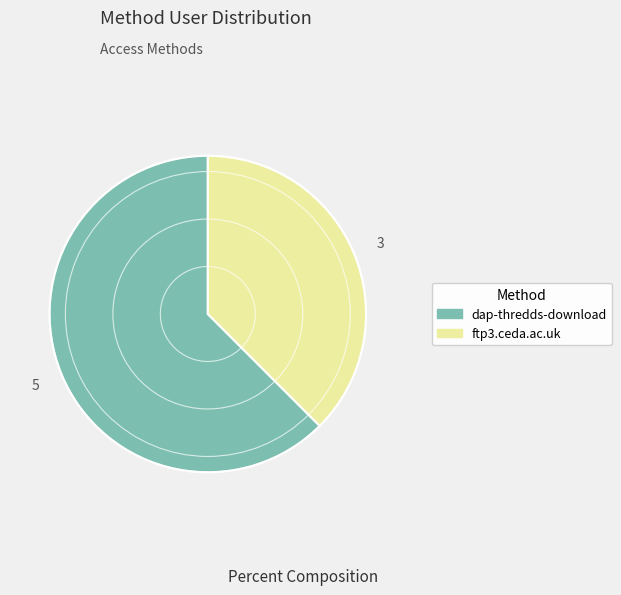

True or false: dap-thredds-download accounts for 53% of the total.

False